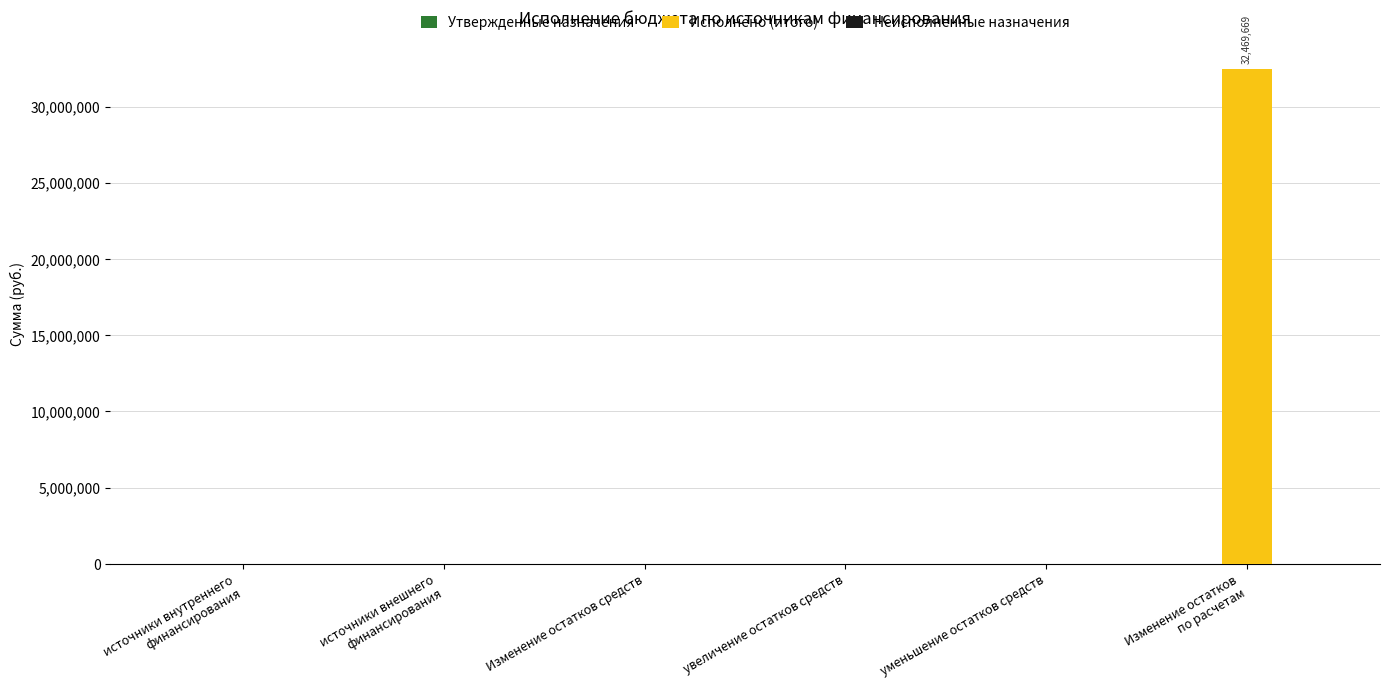

True or false: the data shows 10220298.8 at увеличение остатков средств.

False